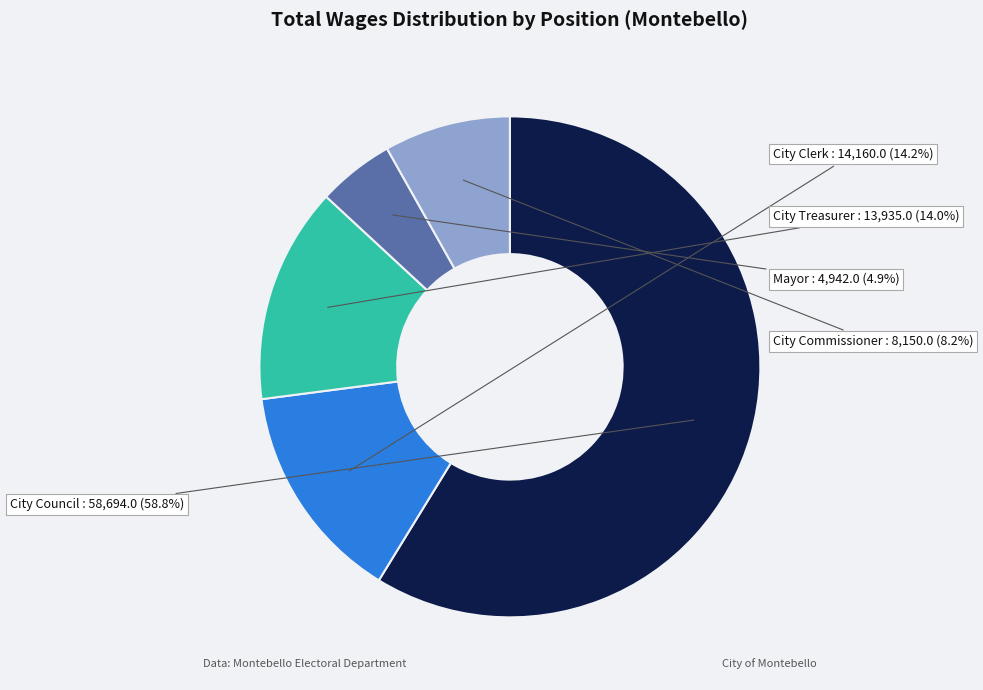

Is it true that City Clerk is 7% of the pie?

False